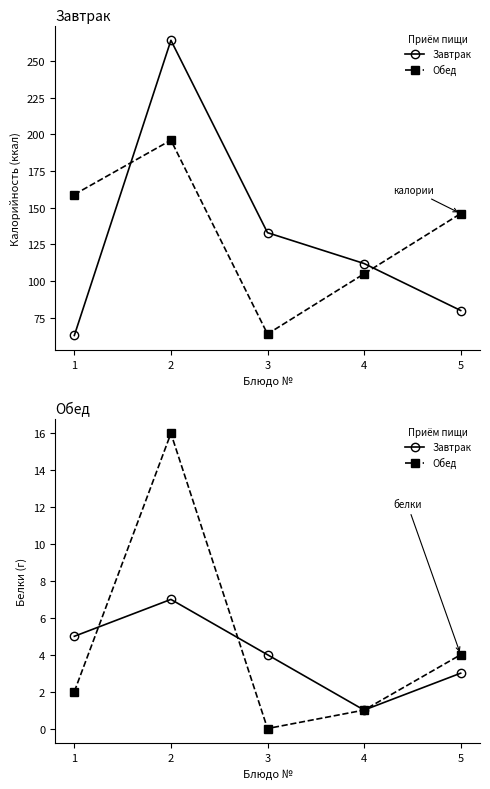

What are all the series names shown in the legend?

Завтрак, Обед